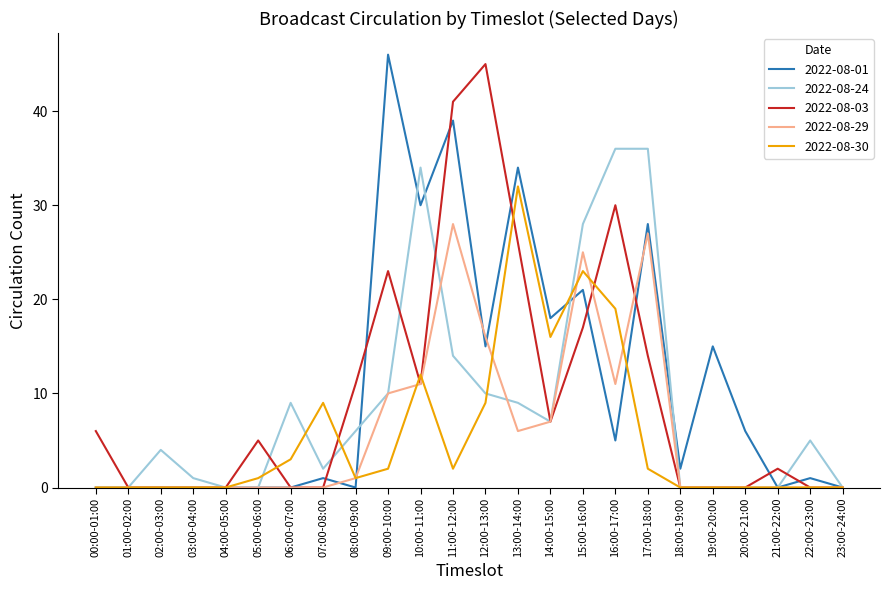

The value of 2022-08-30 at 11:00-12:00 is 2. True or false?

True